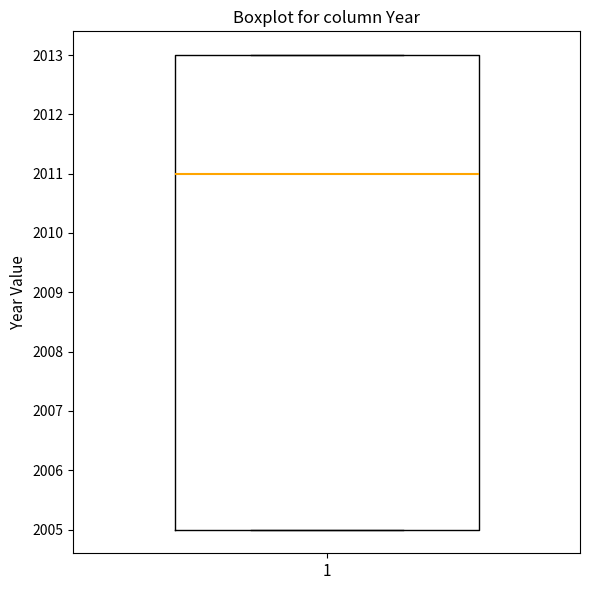

Transcribe this box plot: give where the median line is, the range the box spans, and where the two whiskers end, as read against the y-axis. The values are not printed on the chart, so give them approximately, as read against the axis.

median 2011, box 2005 to 2013, whiskers 2005 to 2013